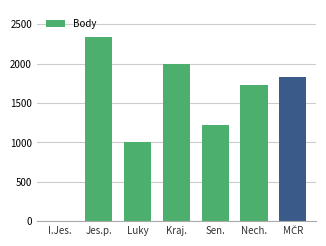

What is the sum of all values?

10111